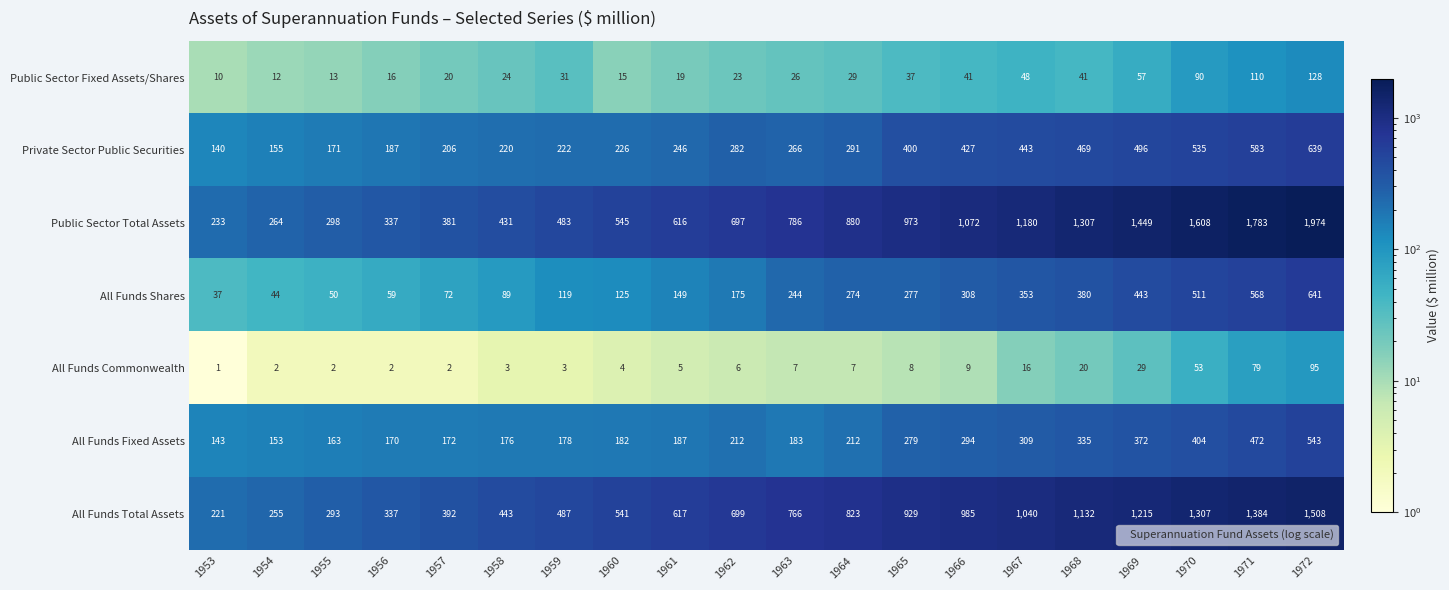

What is the difference between the Private Sector Public Securities values at 1967 and 1954?

288